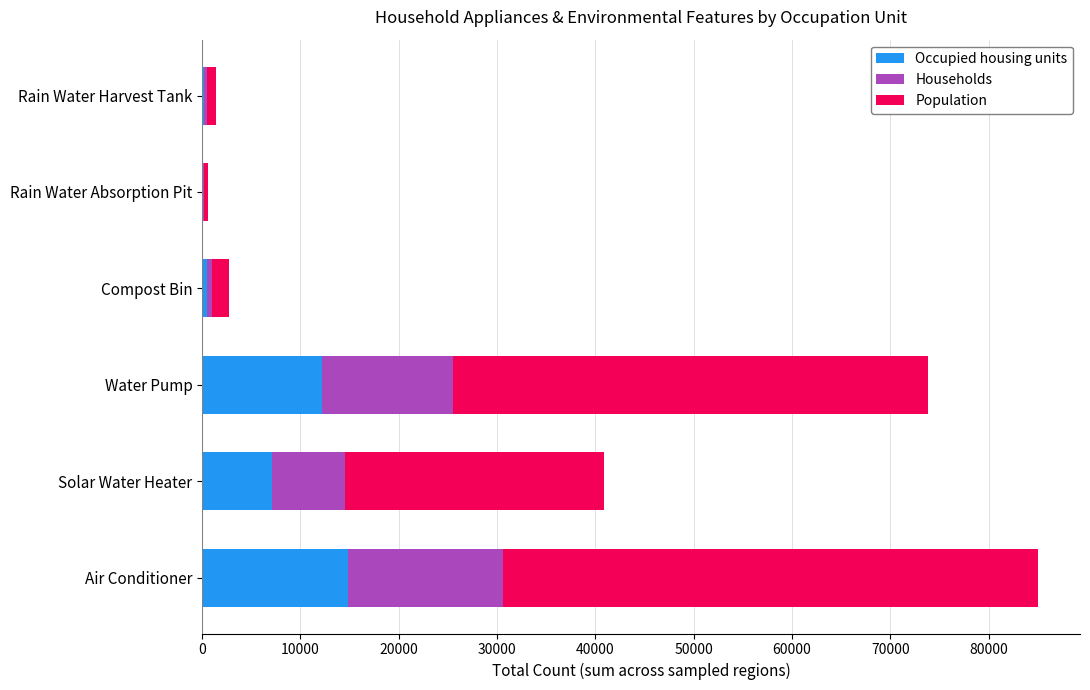

The Occupied housing units series shows 3981 at Air Conditioner. True or false?

False